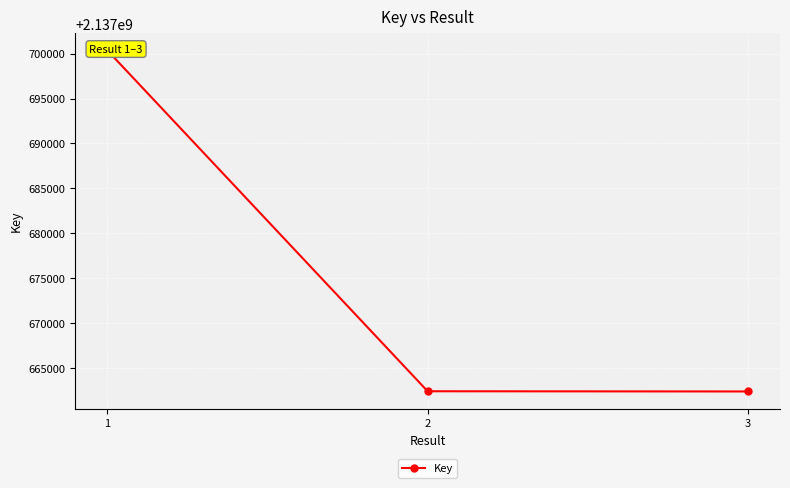

Reading right to left, transcribe all the data shown in this chart.

2137662380	2137662404	2137700366